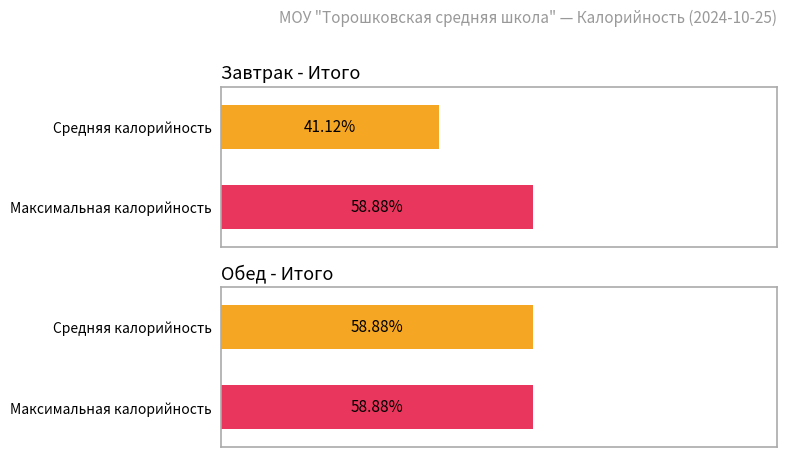

What is the label of the 2nd bar from the right?

Завтрак